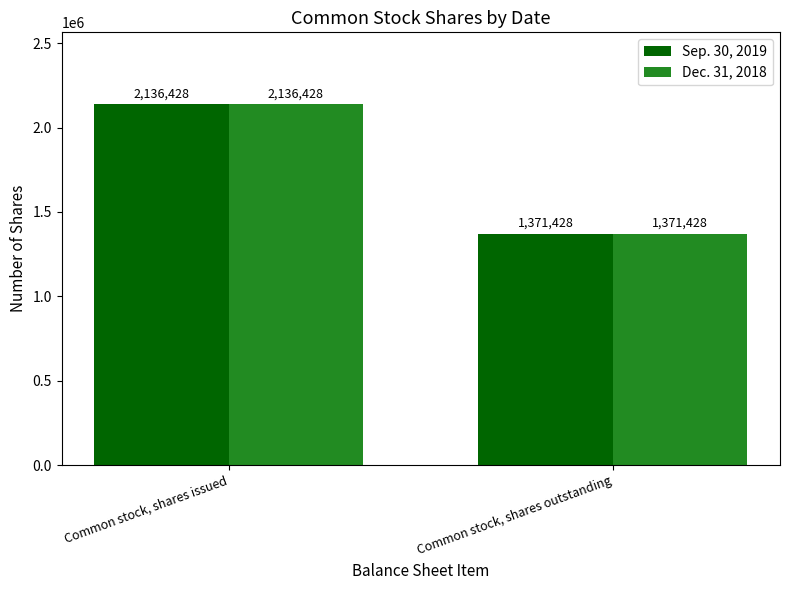

What is the average value of the Sep. 30, 2019 series?

1753928